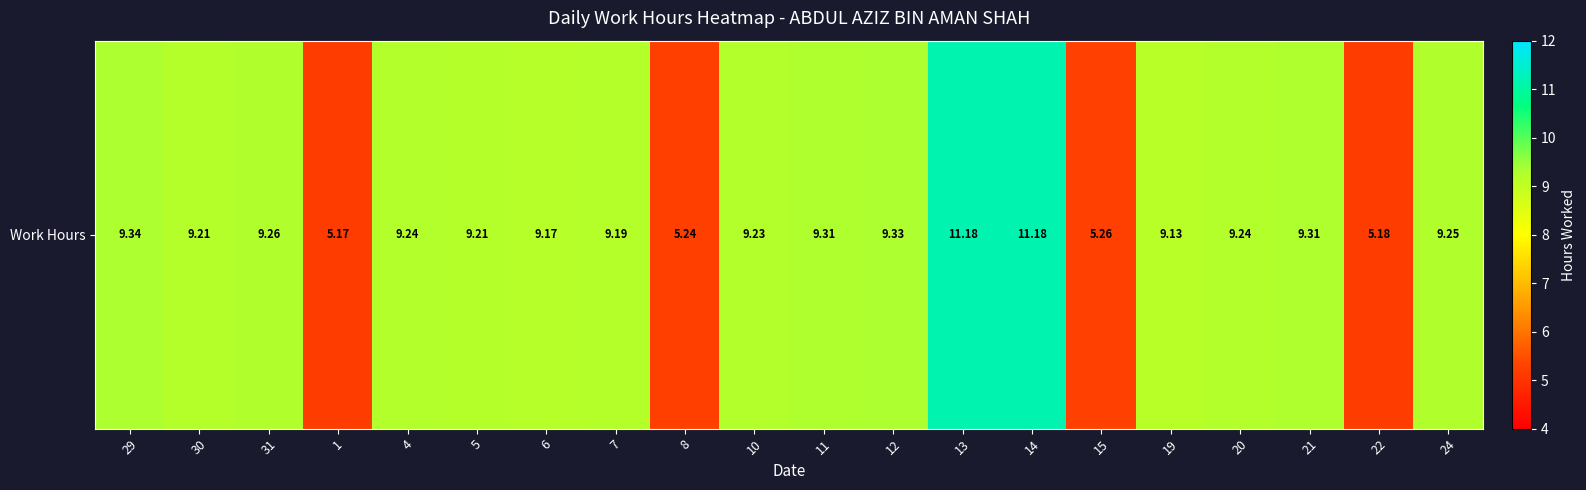

How many categories are shown in the chart?

20